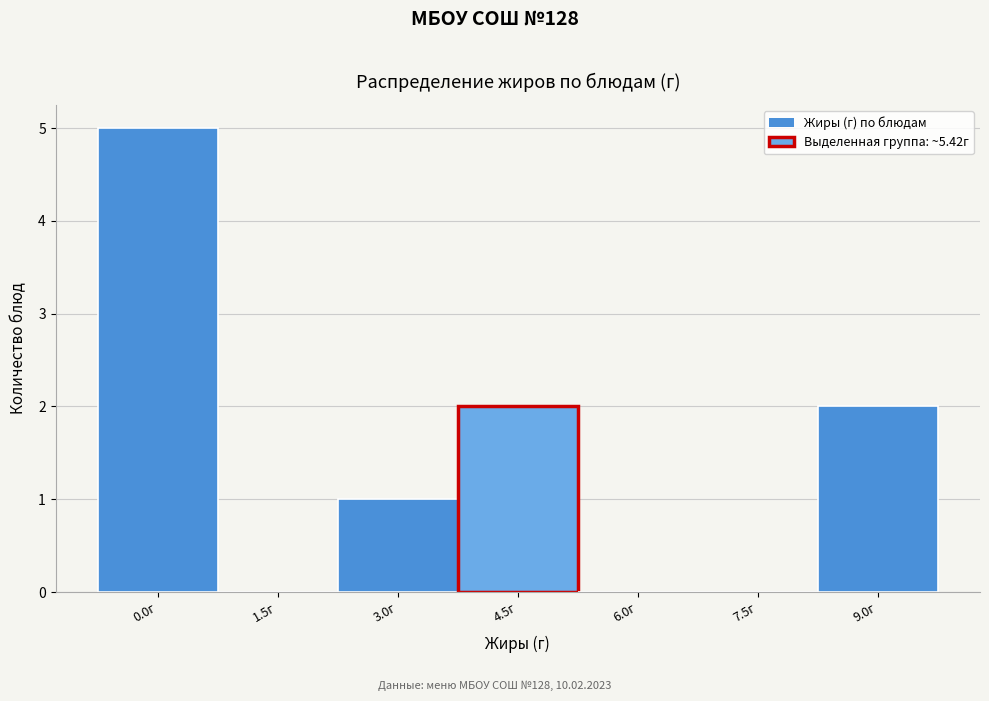

Reading right to left, list all the values displayed in this chart.

9.0г=2	7.5г=0	6.0г=0	4.5г=2	3.0г=1	1.5г=0	0.0г=5